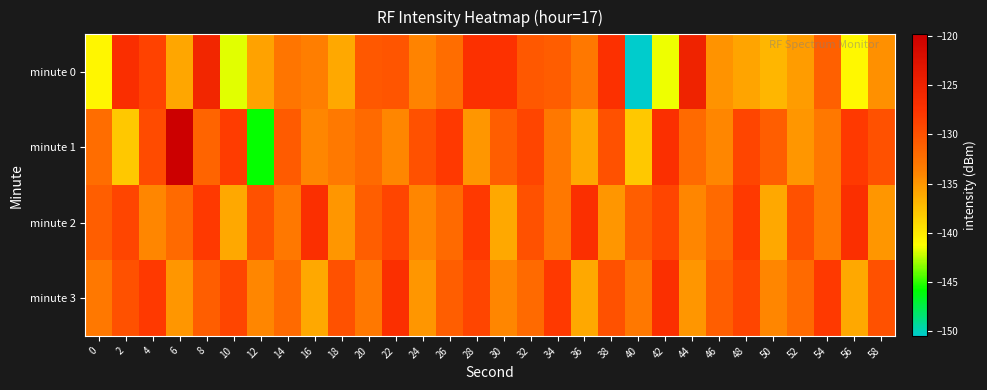

Which series has the widest spread of values?

minute 1